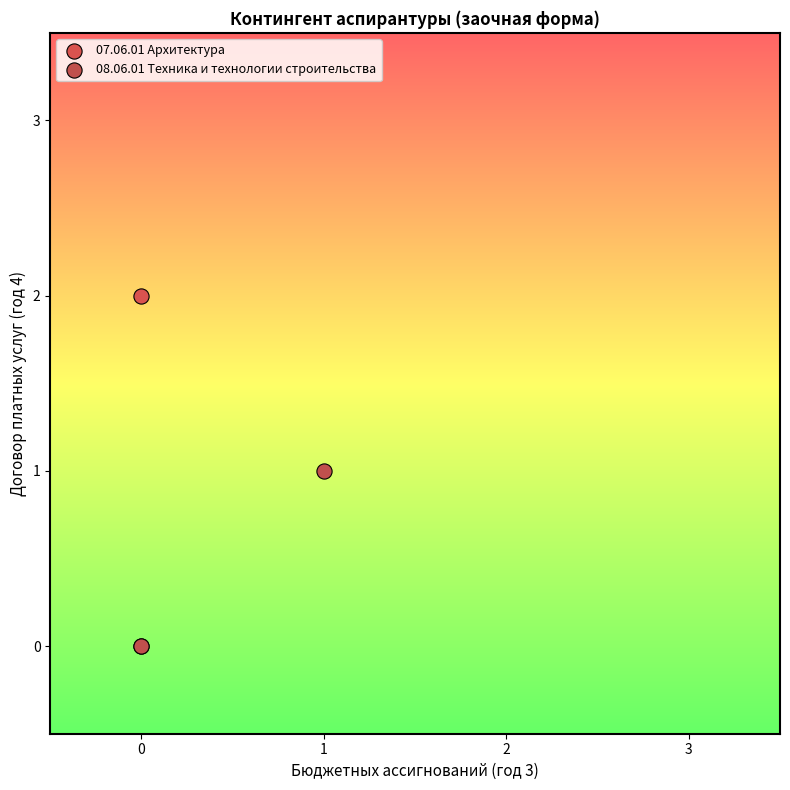

Which series has the largest Y range (max minus min)?

07.06.01 Архитектура